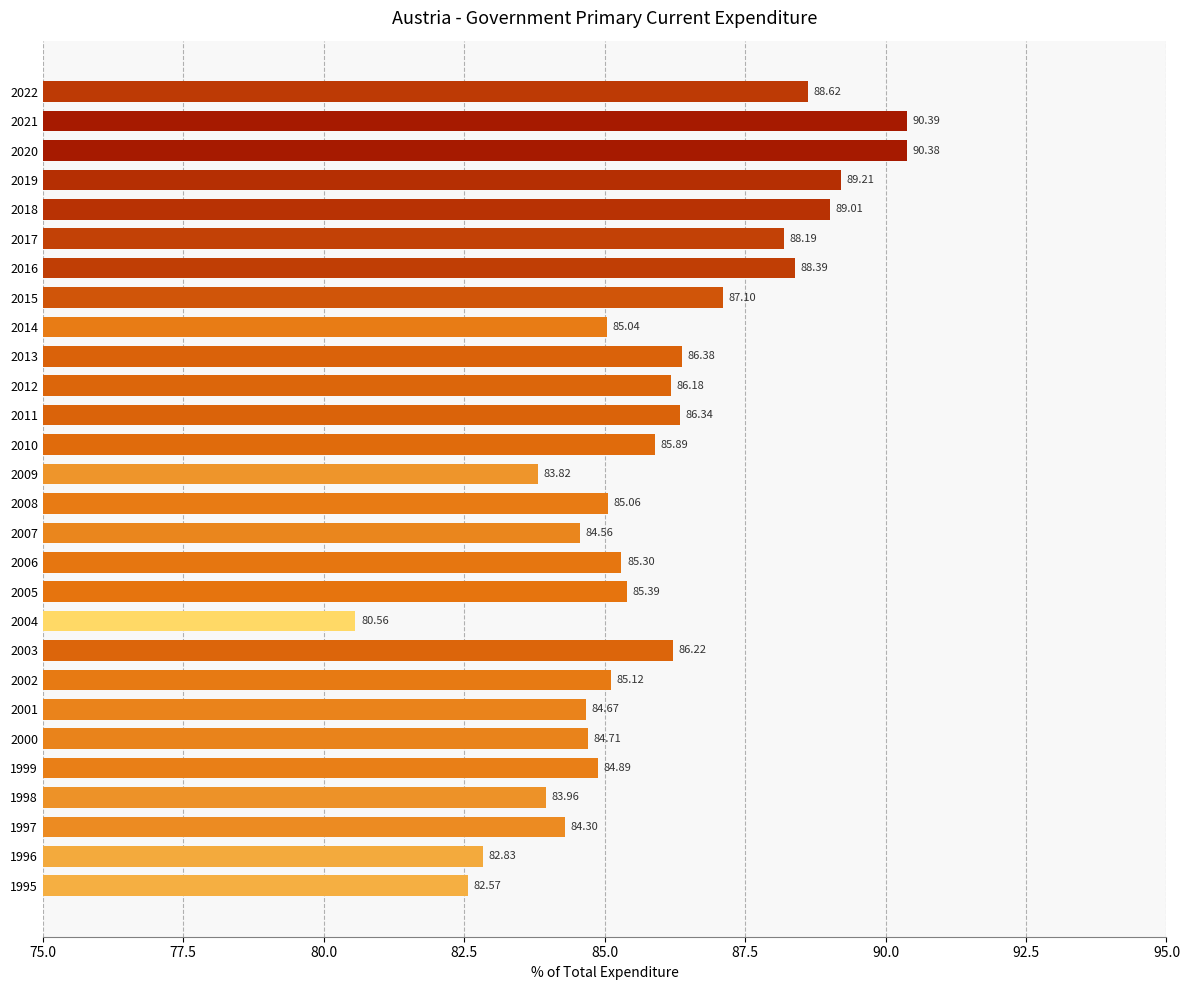

What is the average value?

85.9